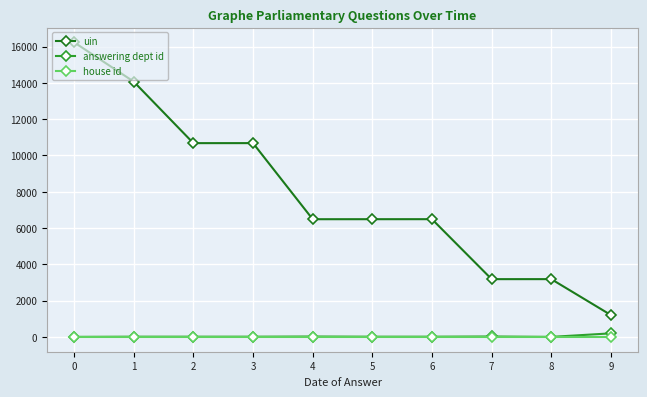

What is the value of the answering dept id point at the 5th from the left?

27